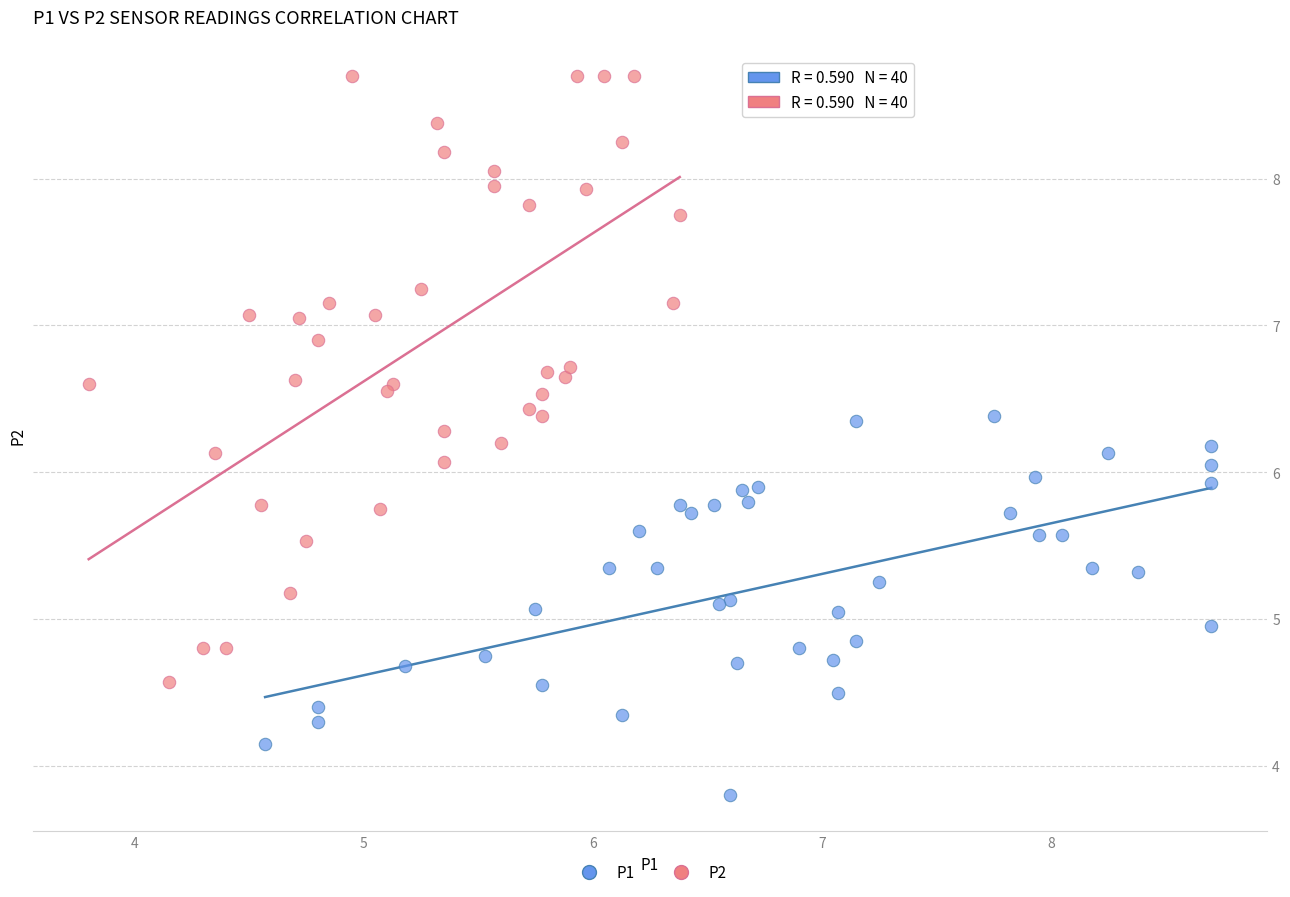

Which series contains the highest Y value?

P2